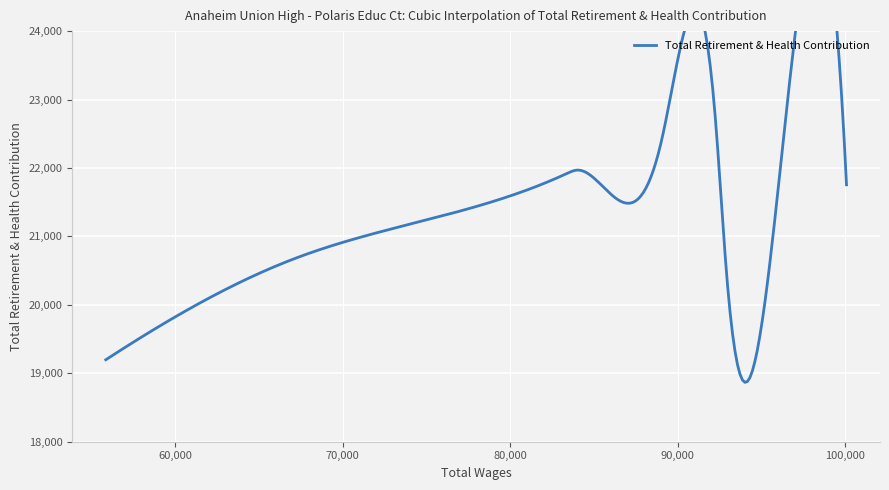

What is the label of the 8th point from the left?

67242.0